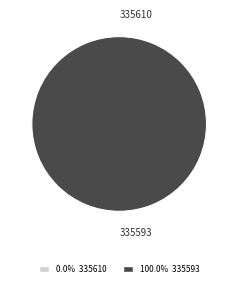

What percentage is the 335593 slice, to the nearest percent?

100%